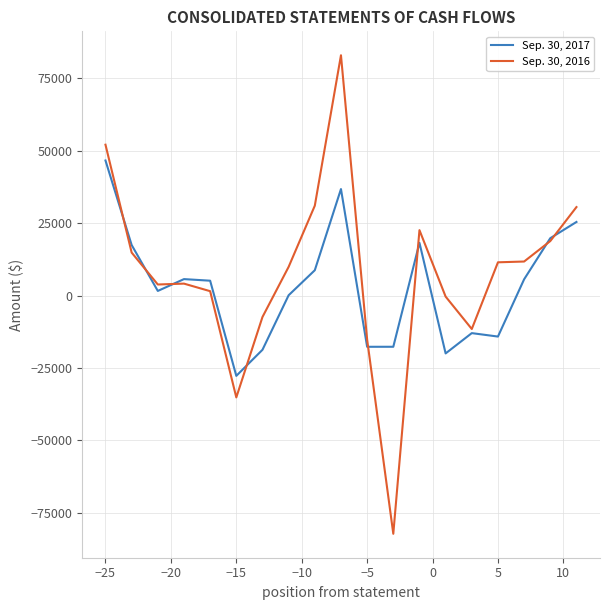

What is the minimum value shown in the chart?

-82292